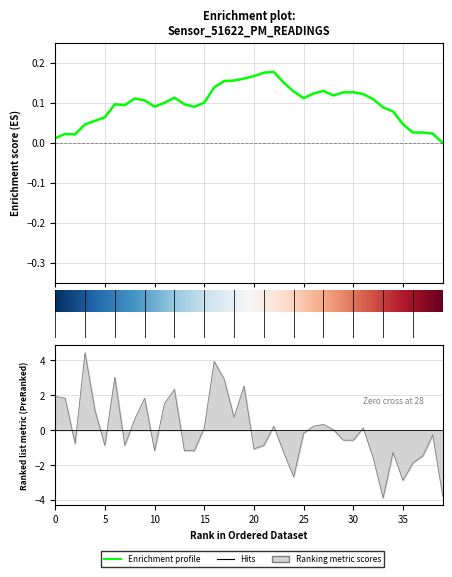

The chart shows a value of 1.5 at 11. True or false?

True